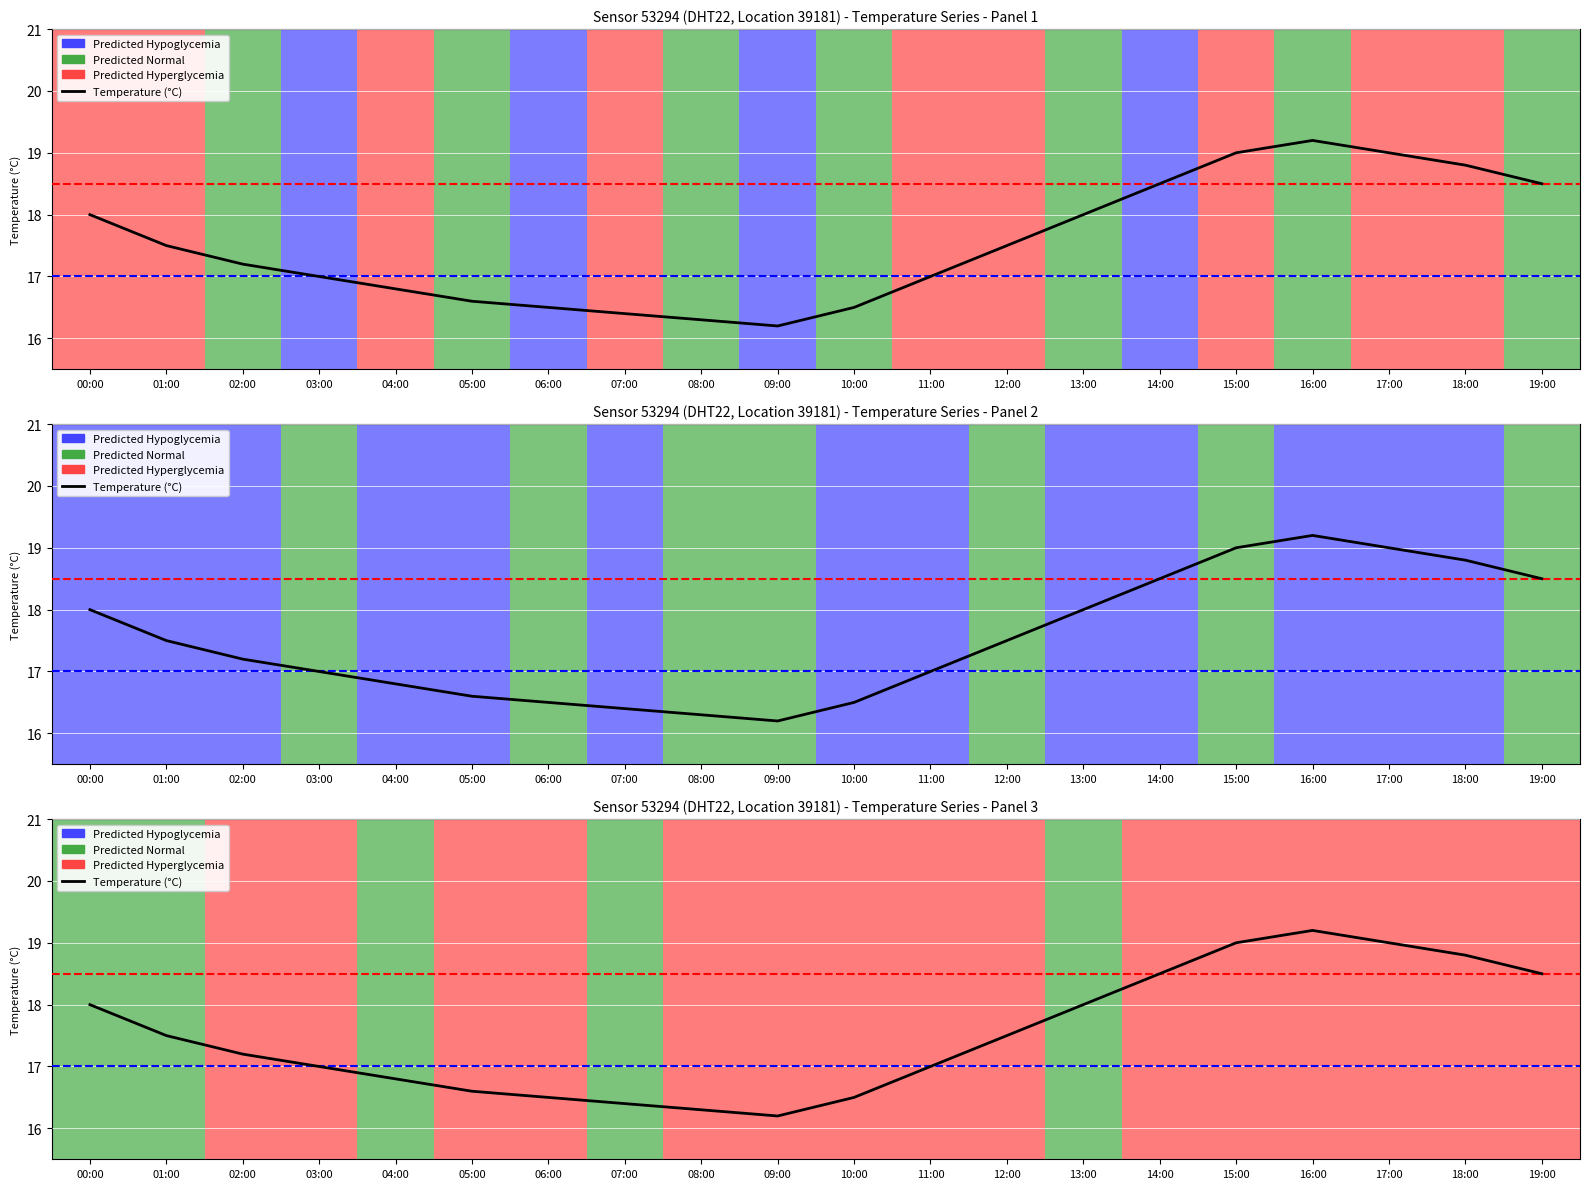

What is the label of the 13th point from the left?

12:00